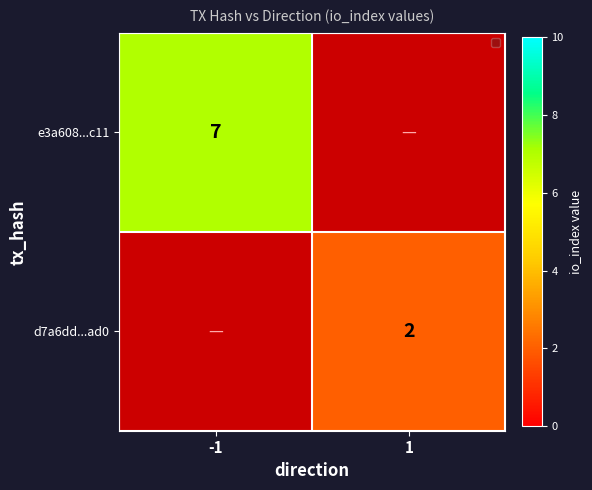

Which series has the largest total across all categories?

e3a608...c11